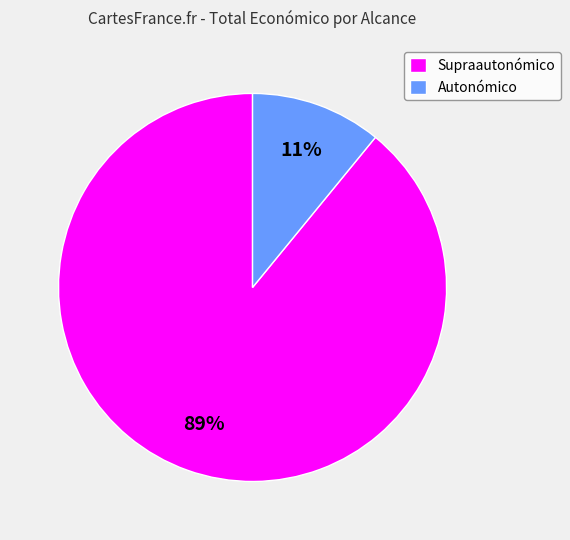

Between Autonómico and Supraautonómico, which is larger?

Supraautonómico